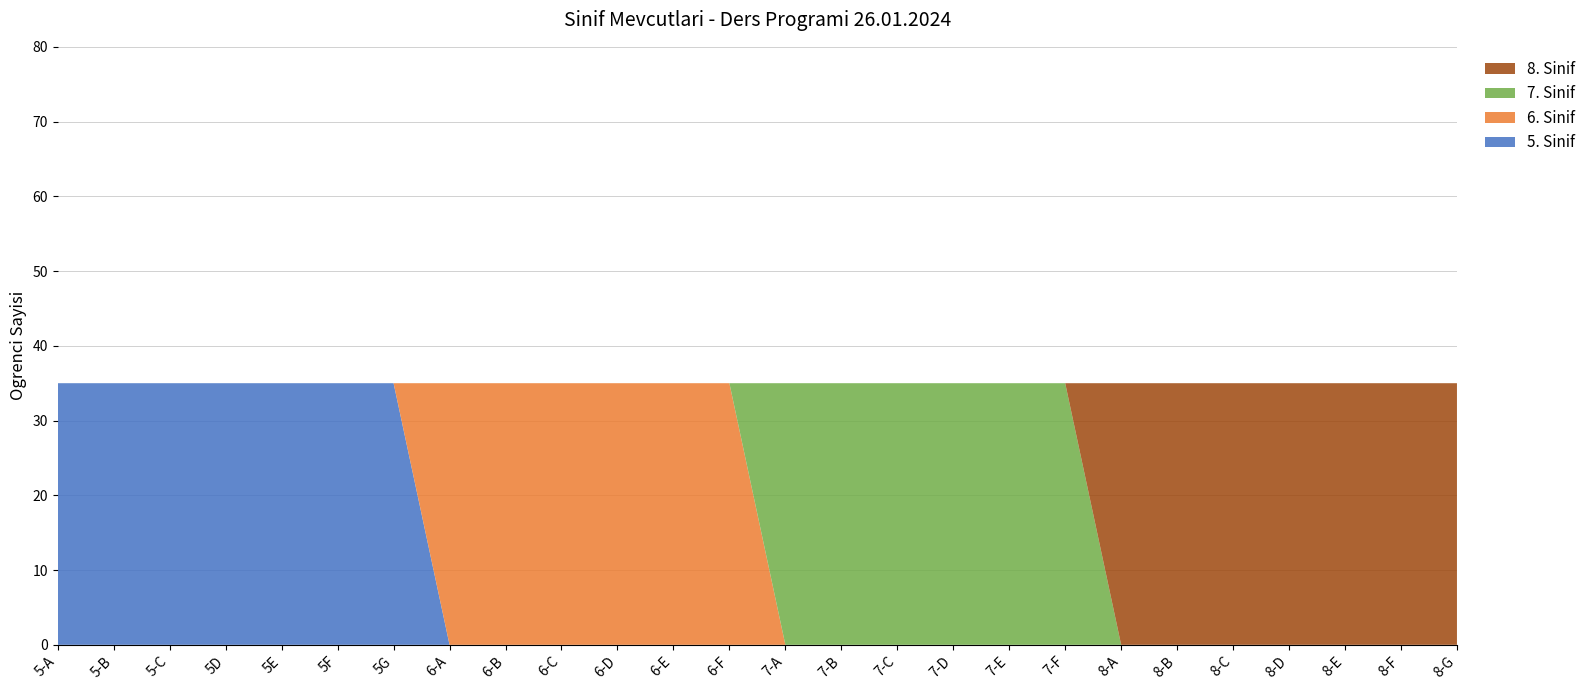

Reading left to right, what are all the values shown in this chart?

5. Sinif: 5-A=35	5-B=35	5-C=35	5D=35	5E=35	5F=35	5G=35	6-A=0	6-B=0	6-C=0	6-D=0	6-E=0	6-F=0	7-A=0	7-B=0	7-C=0	7-D=0	7-E=0	7-F=0	8-A=0	8-B=0	8-C=0	8-D=0	8-E=0	8-F=0	8-G=0
6. Sinif: 5-A=0	5-B=0	5-C=0	5D=0	5E=0	5F=0	5G=0	6-A=35	6-B=35	6-C=35	6-D=35	6-E=35	6-F=35	7-A=0	7-B=0	7-C=0	7-D=0	7-E=0	7-F=0	8-A=0	8-B=0	8-C=0	8-D=0	8-E=0	8-F=0	8-G=0
7. Sinif: 5-A=0	5-B=0	5-C=0	5D=0	5E=0	5F=0	5G=0	6-A=0	6-B=0	6-C=0	6-D=0	6-E=0	6-F=0	7-A=35	7-B=35	7-C=35	7-D=35	7-E=35	7-F=35	8-A=0	8-B=0	8-C=0	8-D=0	8-E=0	8-F=0	8-G=0
8. Sinif: 5-A=0	5-B=0	5-C=0	5D=0	5E=0	5F=0	5G=0	6-A=0	6-B=0	6-C=0	6-D=0	6-E=0	6-F=0	7-A=0	7-B=0	7-C=0	7-D=0	7-E=0	7-F=0	8-A=35	8-B=35	8-C=35	8-D=35	8-E=35	8-F=35	8-G=35